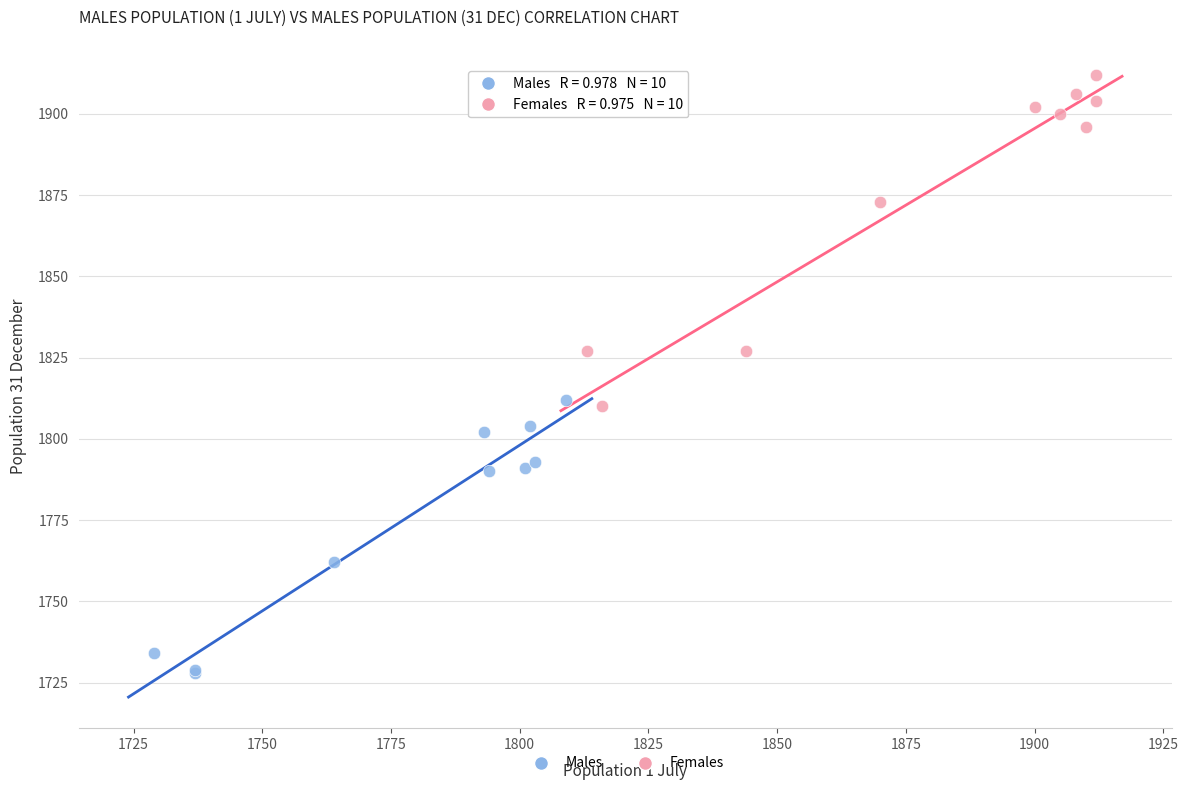

Which series reaches the minimum Y coordinate?

Males